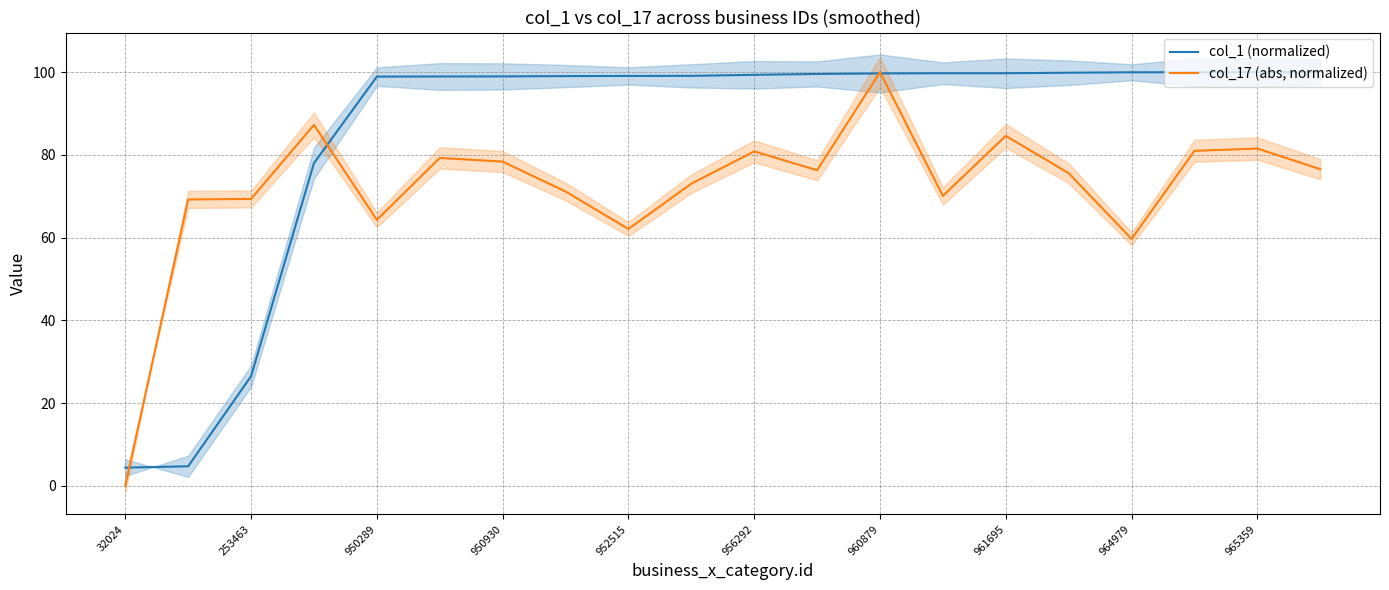

Rank the series by their average value, from highest to lowest.

col_1 (normalized), col_17 (abs, normalized)